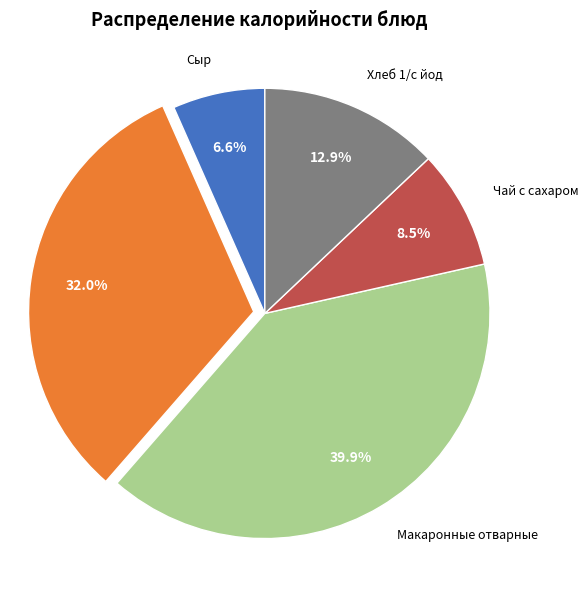

Is there any slice that represents more than half of the pie?

No